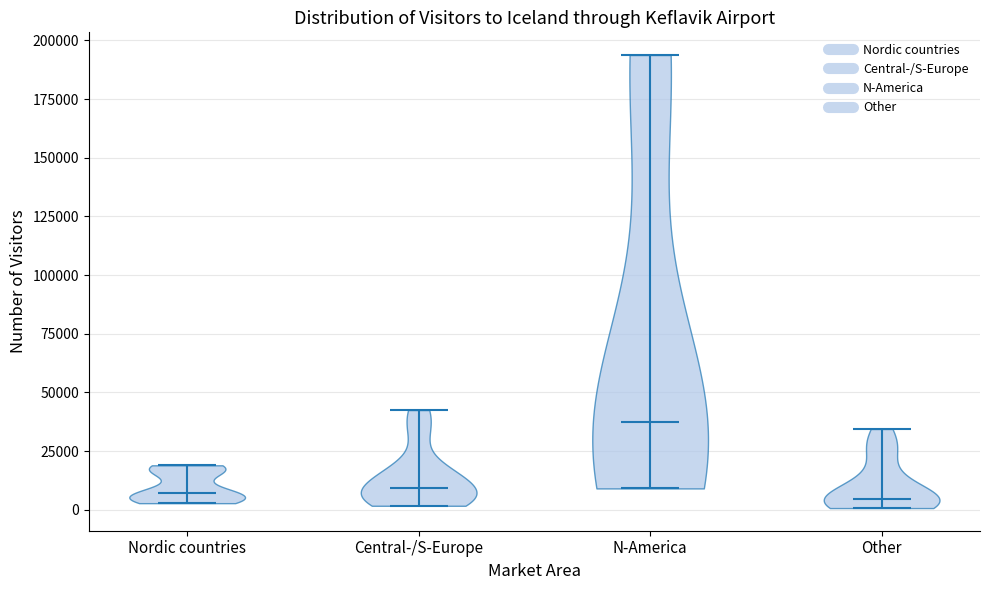

Reading left to right, read every violin against the y-axis: where its median line is, and the lowest and highest points it reaches. The values are not printed on the chart, so give them approximately, as read against the axis.

Nordic countries: median line 5000, lowest point 5000, highest point 20000
Central-/S-Europe: median line 10000, lowest point 0, highest point 40000
N-America: median line 40000, lowest point 10000, highest point 195000
Other: median line 5000, lowest point 0, highest point 35000